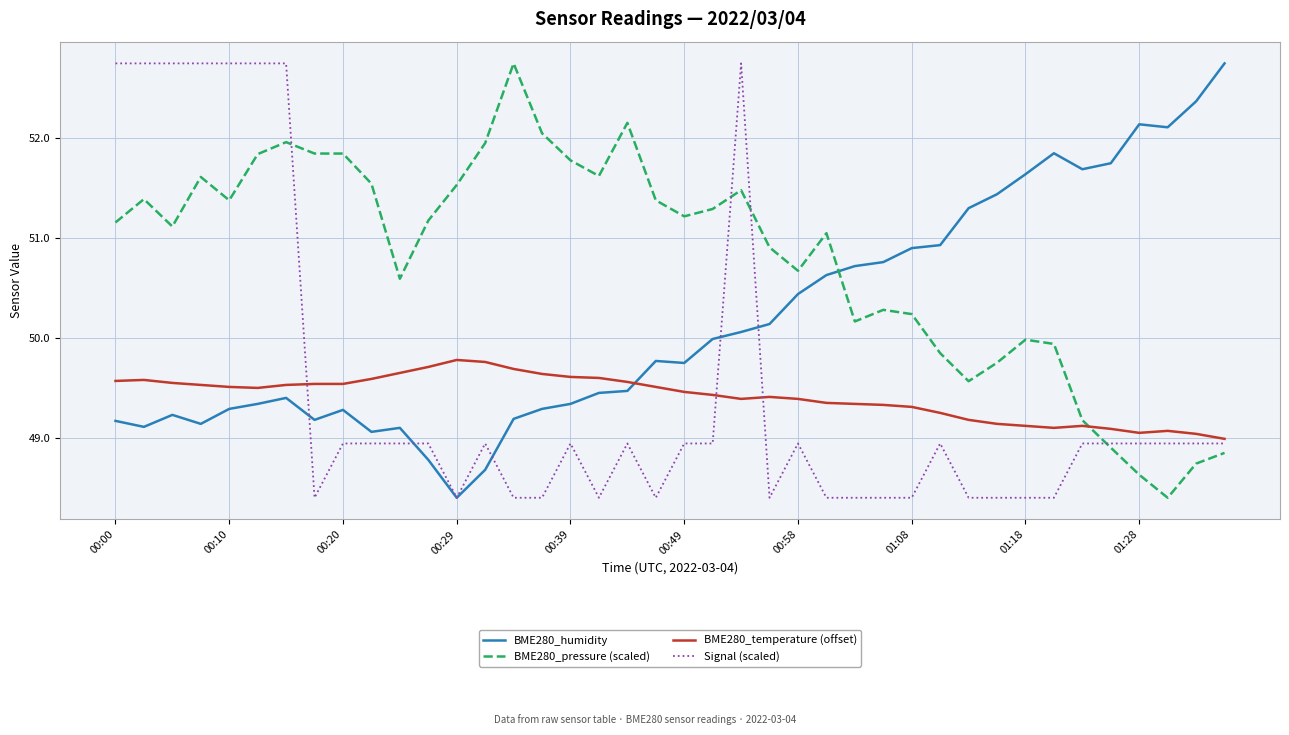

Which series has the largest total across all categories?

BME280_pressure (scaled)